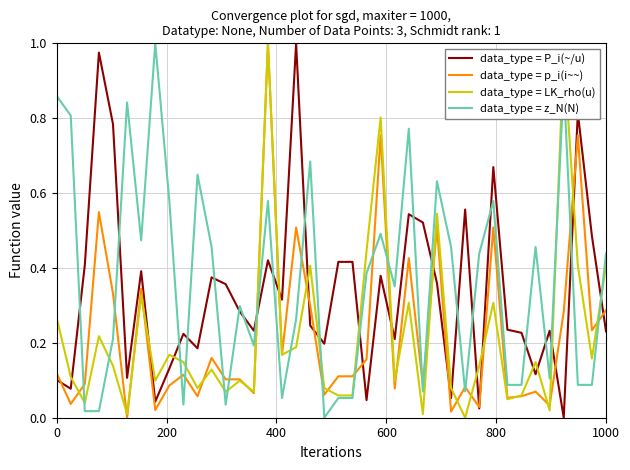

Which series has the largest total across all categories?

data_type = z_N(N)